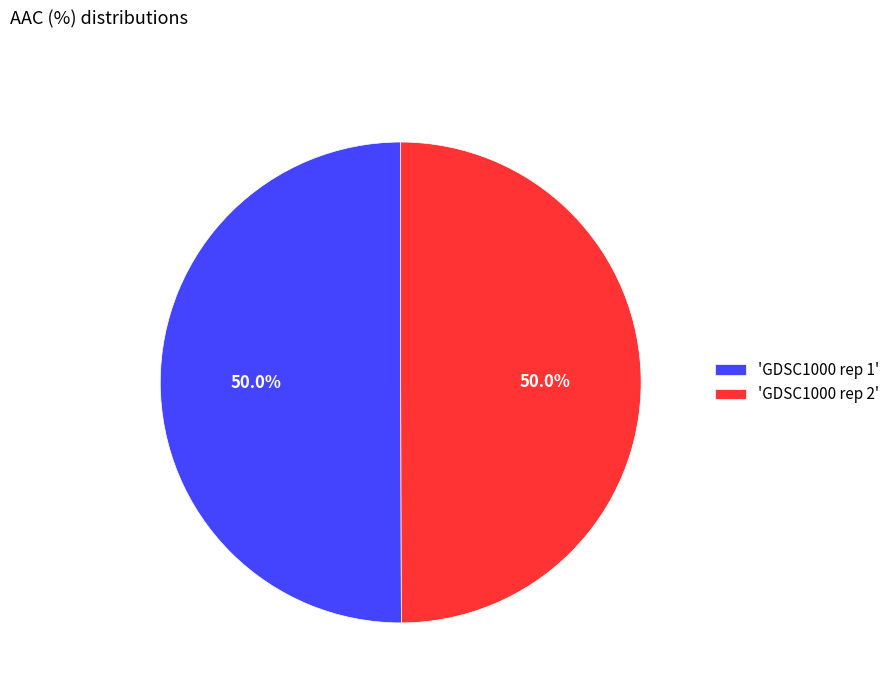

What percentage is NOT represented by 'GDSC1000 rep 2'?

50.0%